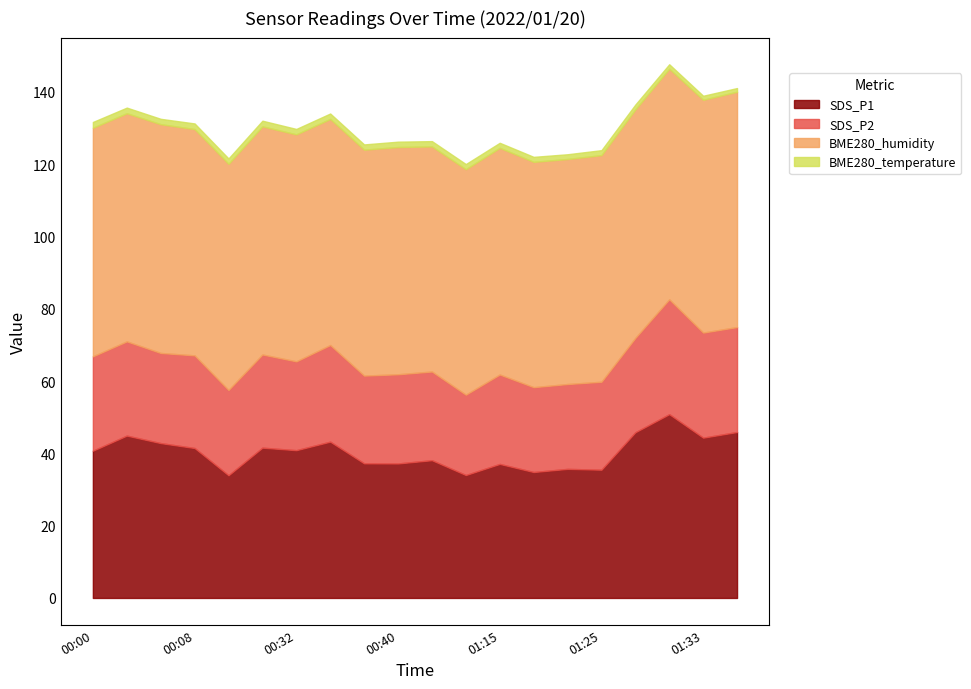

Reading left to right, extract all data points from this chart.

SDS_P1: 00:00=40.7	00:03=44.9	00:05=42.8	00:08=41.5	00:27=33.9	00:30=41.6	00:32=40.9	00:35=43.2	00:37=37.2	00:40=37.2	01:02=38.1	01:12=34.0	01:15=37.1	01:20=34.8	01:23=35.7	01:25=35.5	01:27=45.8	01:30=50.8	01:33=44.3	01:35=45.9
SDS_P2: 00:00=26.1	00:03=26.1	00:05=24.9	00:08=25.6	00:27=23.6	00:30=25.8	00:32=24.6	00:35=26.7	00:37=24.3	00:40=24.7	01:02=24.5	01:12=22.2	01:15=24.7	01:20=23.5	01:23=23.5	01:25=24.3	01:27=26.1	01:30=31.8	01:33=29.1	01:35=29.0
BME280_humidity: 00:00=63.2	00:03=63.1	00:05=63.3	00:08=62.6	00:27=62.5	00:30=63.1	00:32=62.8	00:35=62.5	00:37=62.5	00:40=62.9	01:02=62.3	01:12=62.4	01:15=62.7	01:20=62.3	01:23=62.2	01:25=62.7	01:27=63.2	01:30=63.8	01:33=64.4	01:35=65.1
BME280_temperature: 00:00=1.6	00:03=1.6	00:05=1.5	00:08=1.6	00:27=1.5	00:30=1.6	00:32=1.5	00:35=1.5	00:37=1.4	00:40=1.5	01:02=1.5	01:12=1.4	01:15=1.4	01:20=1.4	01:23=1.3	01:25=1.4	01:27=1.4	01:30=1.2	01:33=1.1	01:35=1.0